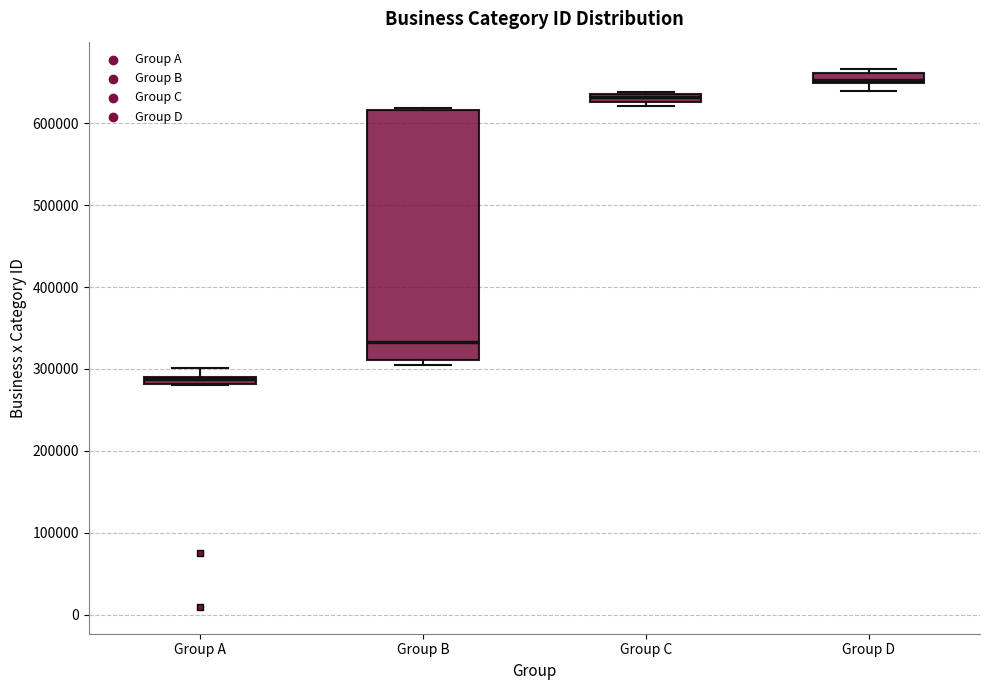

Which box is the tallest, from its lower edge to its upper edge?

Group B